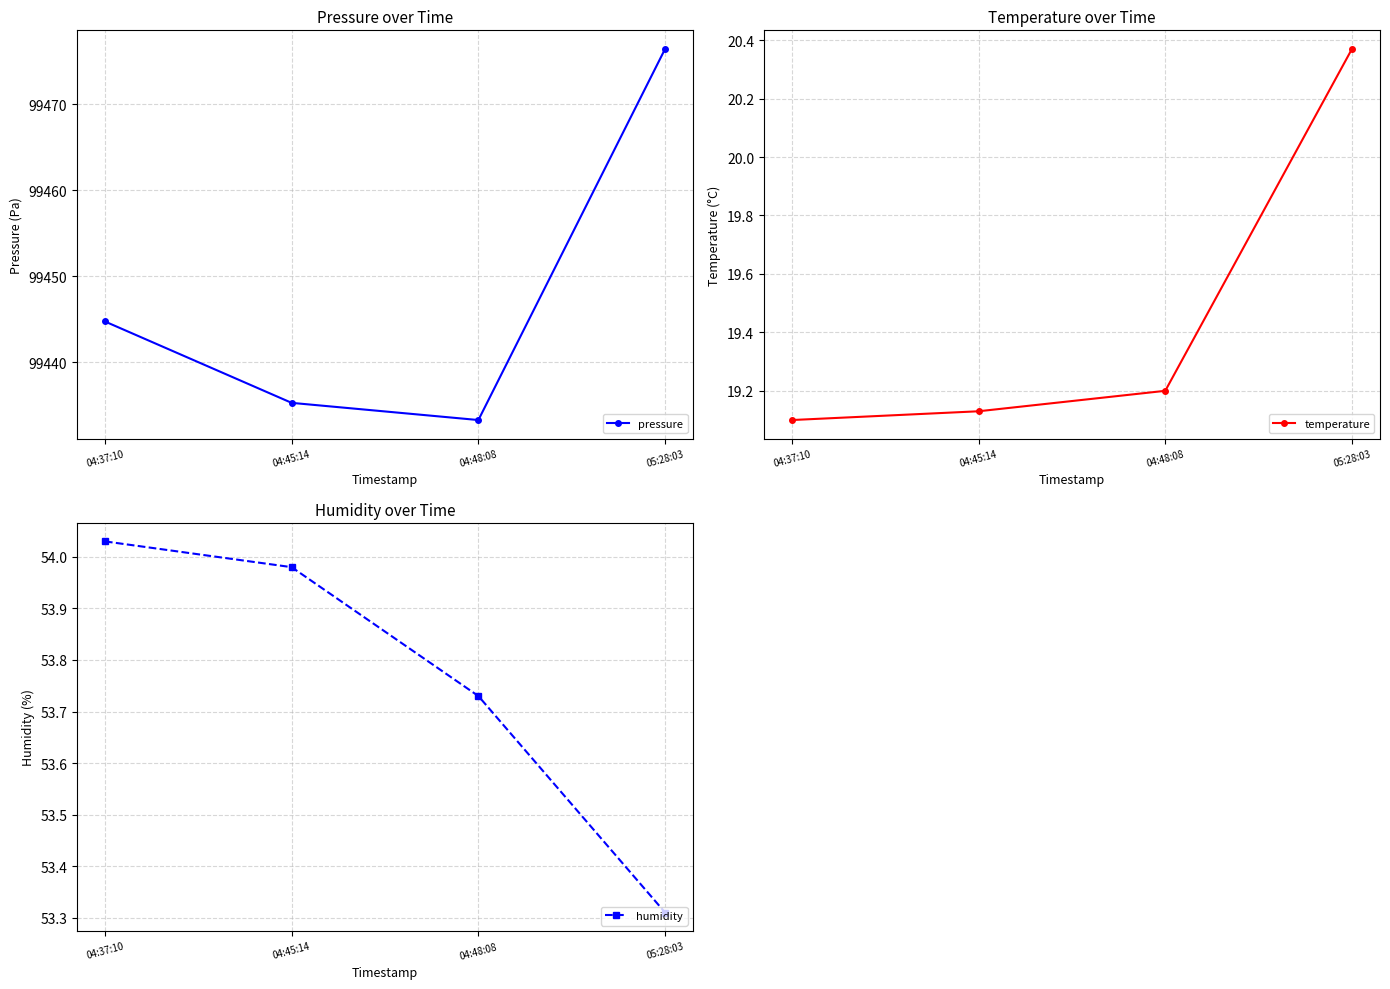

What is the difference between the humidity values at 05:28:03 and 04:37:10?

0.7